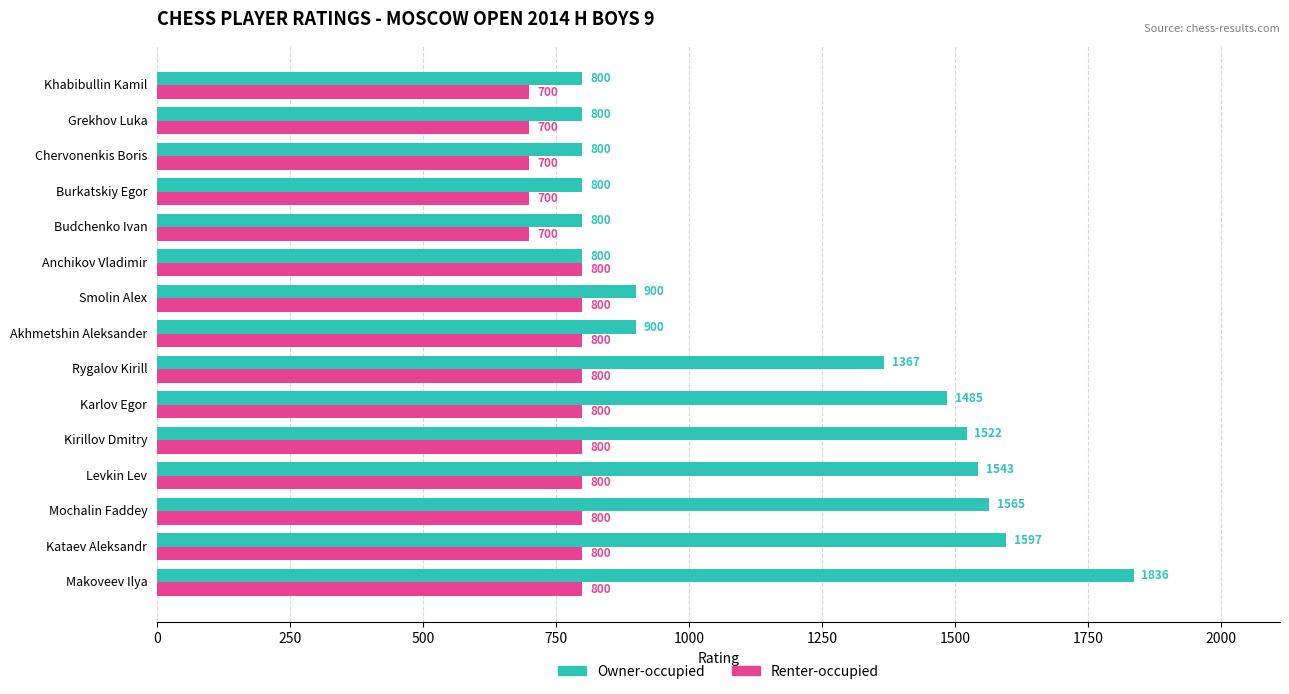

At how many categories does at least one series exceed 815?

9